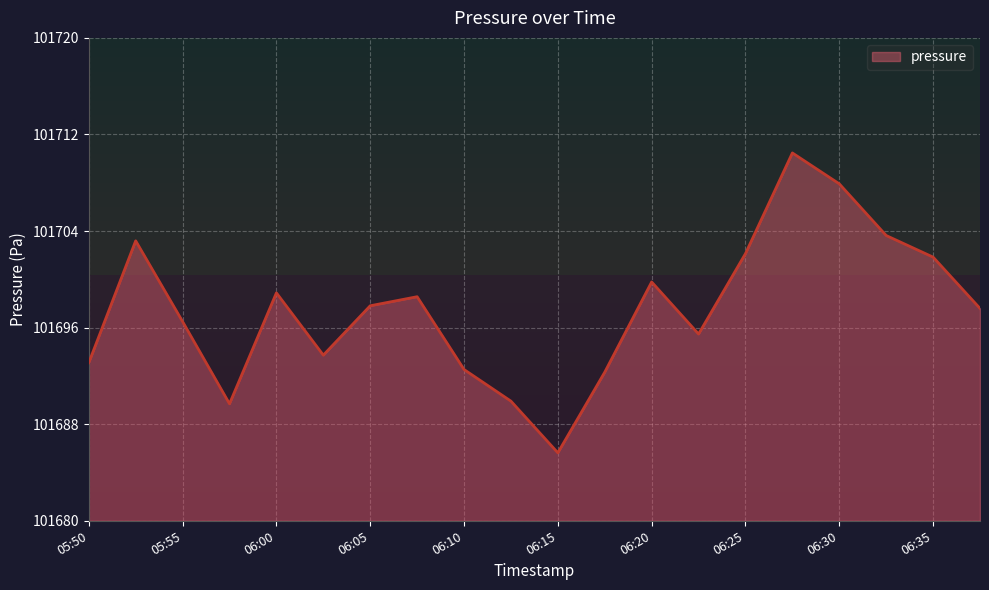

Reading left to right, extract all data points from this chart.

101693.1	101703.2	101696.5	101689.7	101698.9	101693.7	101697.8	101698.6	101692.5	101689.9	101685.6	101692.3	101699.8	101695.5	101702.1	101710.5	101707.9	101703.6	101701.8	101697.6